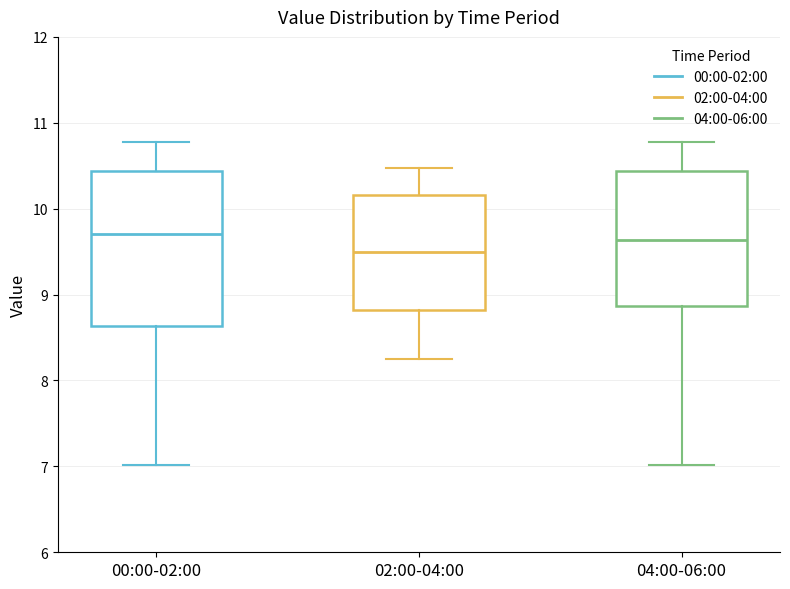

Which box is the tallest, from its lower edge to its upper edge?

00:00-02:00